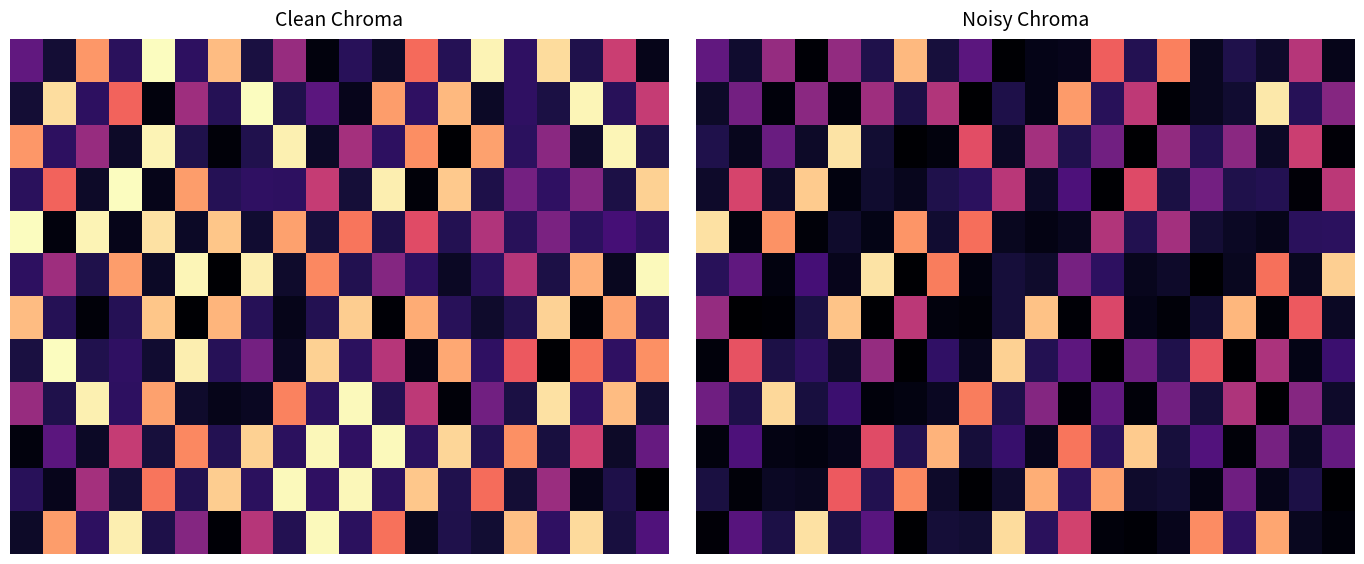

What is the greatest value displayed?

44.0